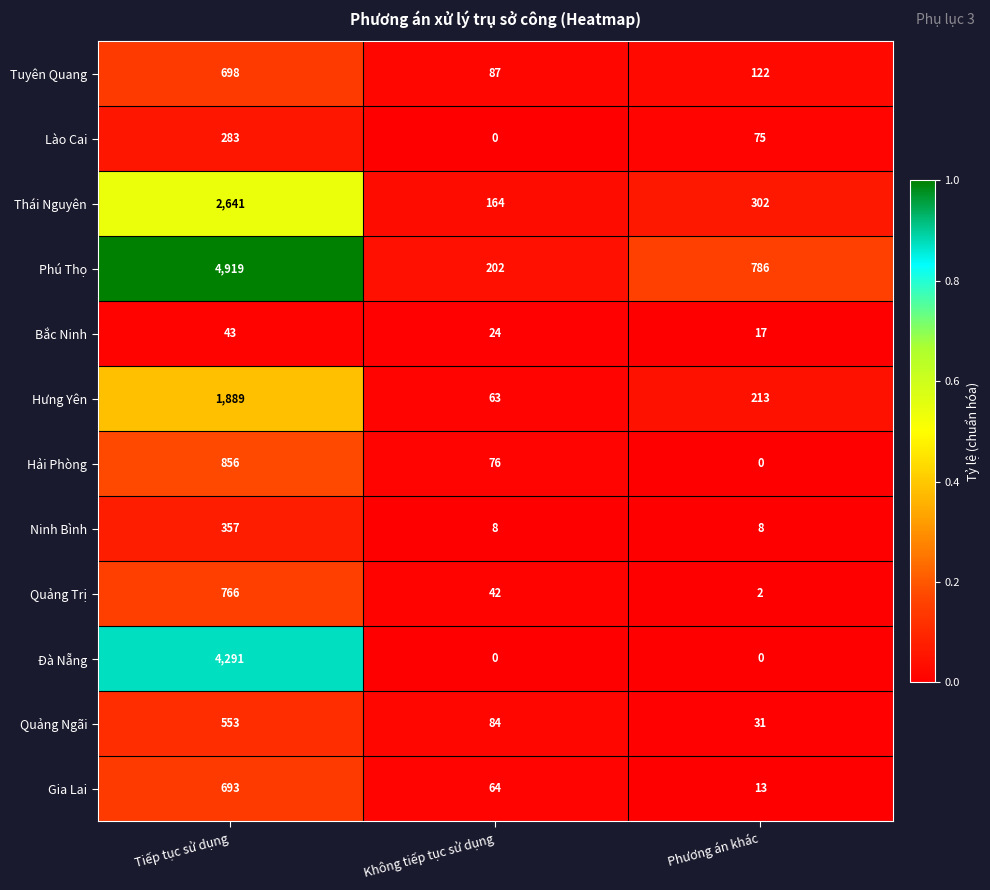

Count the number of data series in this chart.

12